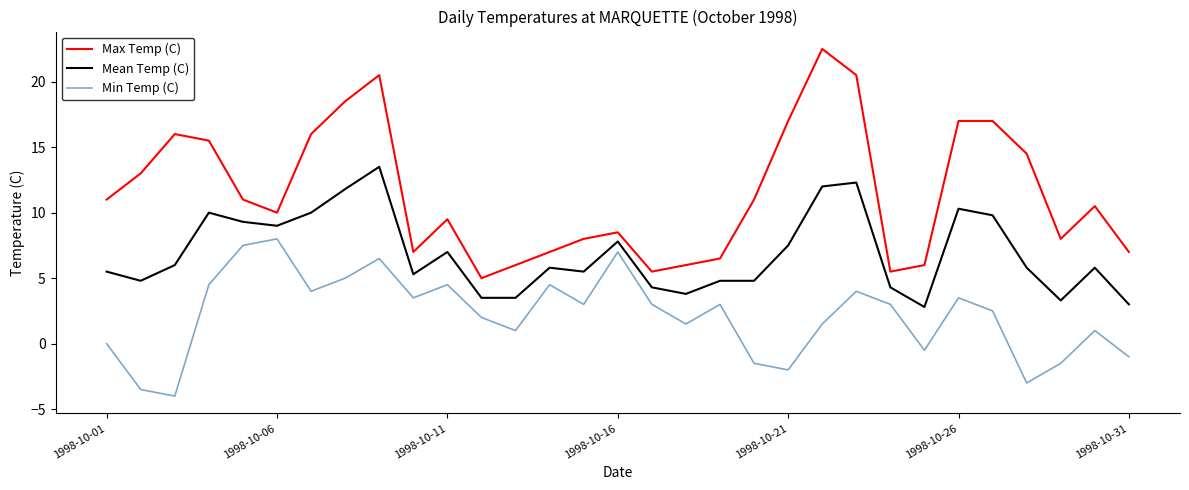

What is the minimum value shown in the chart?

-4.0